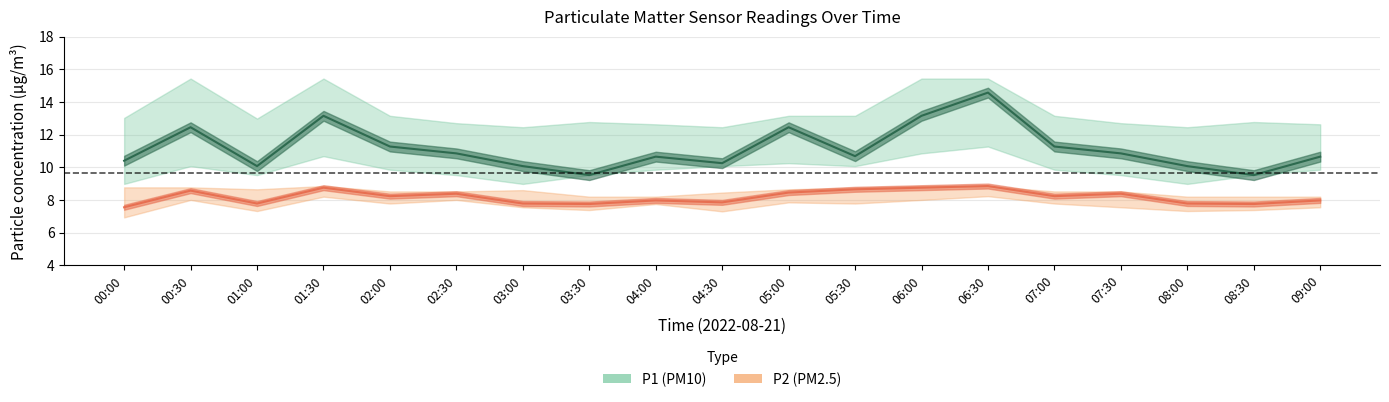

At which label does P1 reach its peak?

06:30